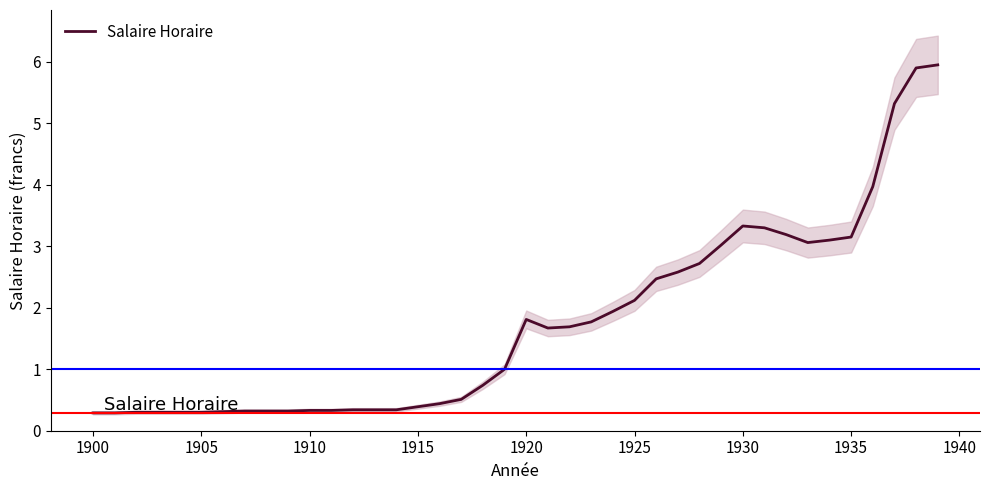

What is the highest value of the Salaire Horaire series?

6.0